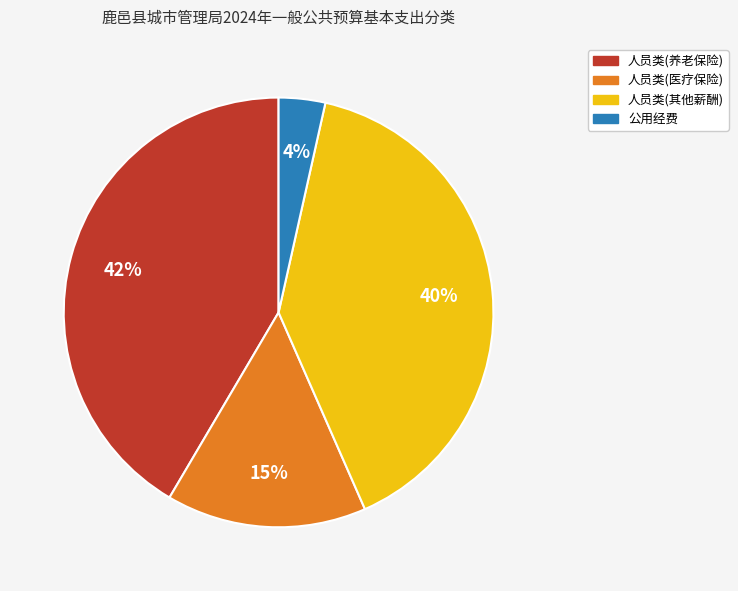

Which has a higher value, 人员类(养老保险) or 人员类(其他薪酬)?

人员类(养老保险)